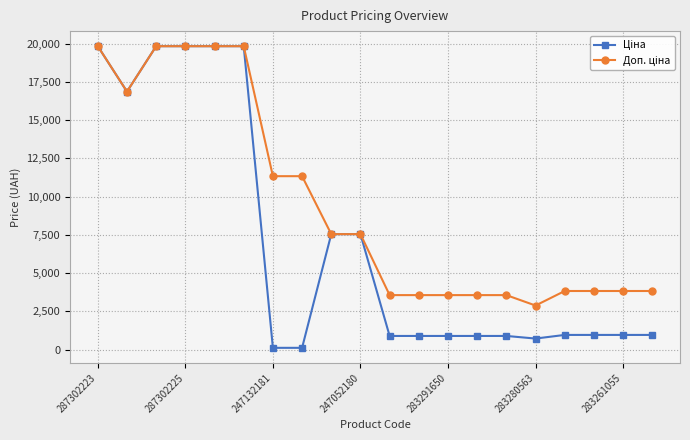

Does the chart have visible grid lines?

Yes